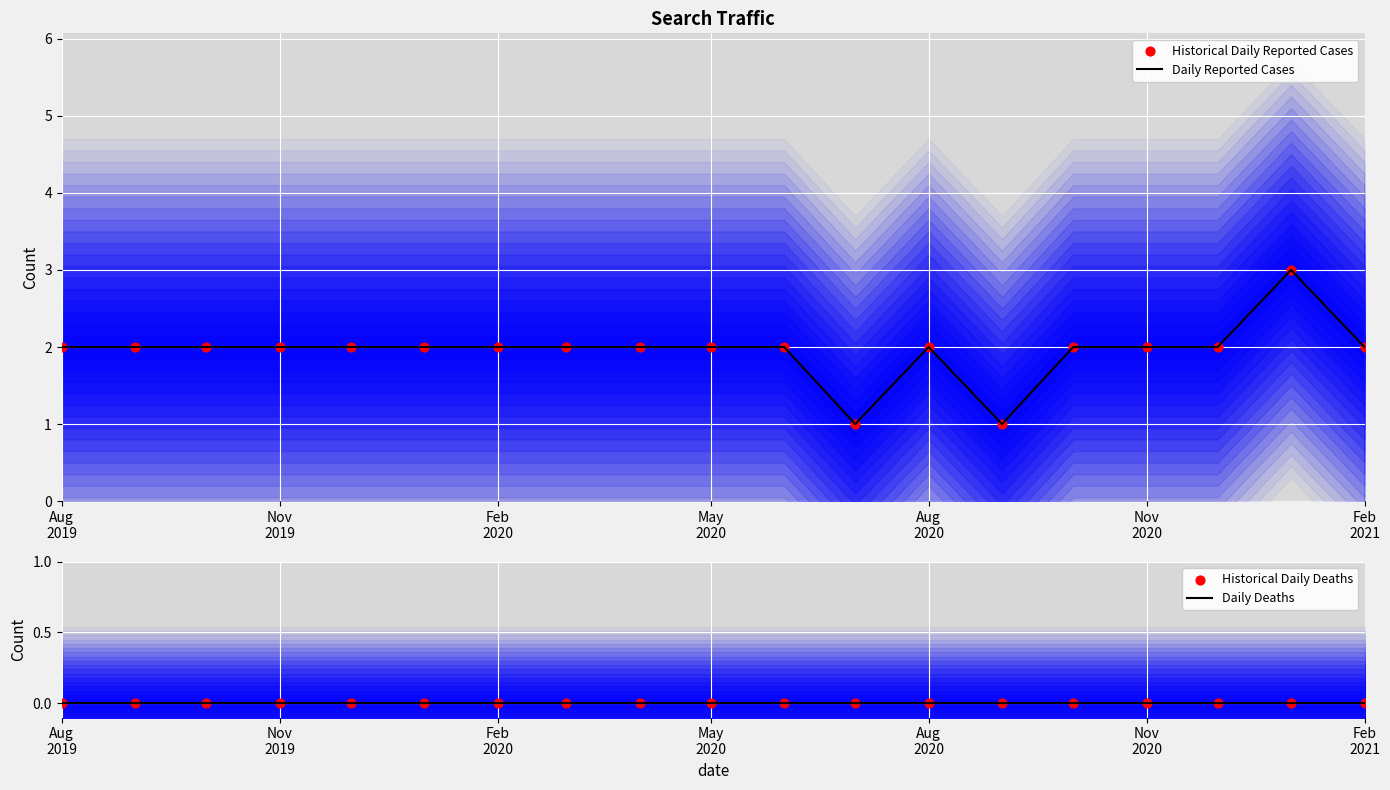

Which series has the largest Y range (max minus min)?

Daily Reported Cases